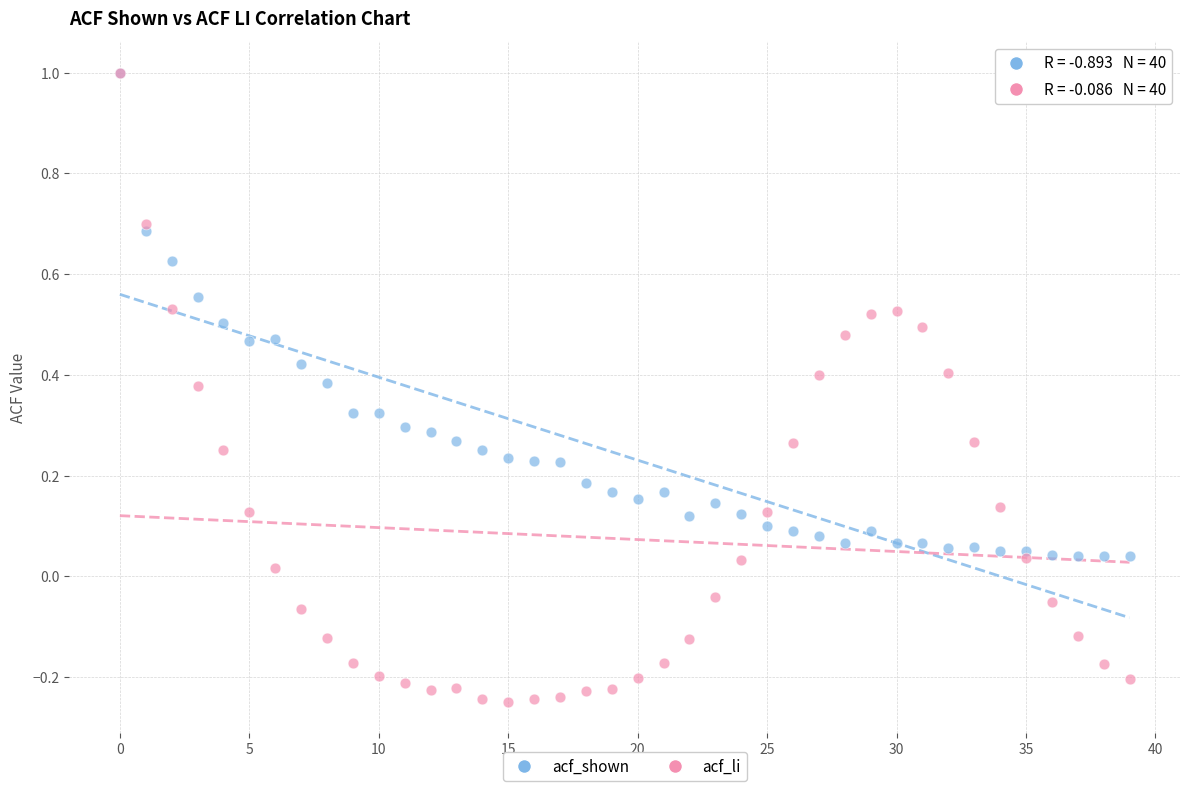

Which series reaches the minimum Y coordinate?

acf_li